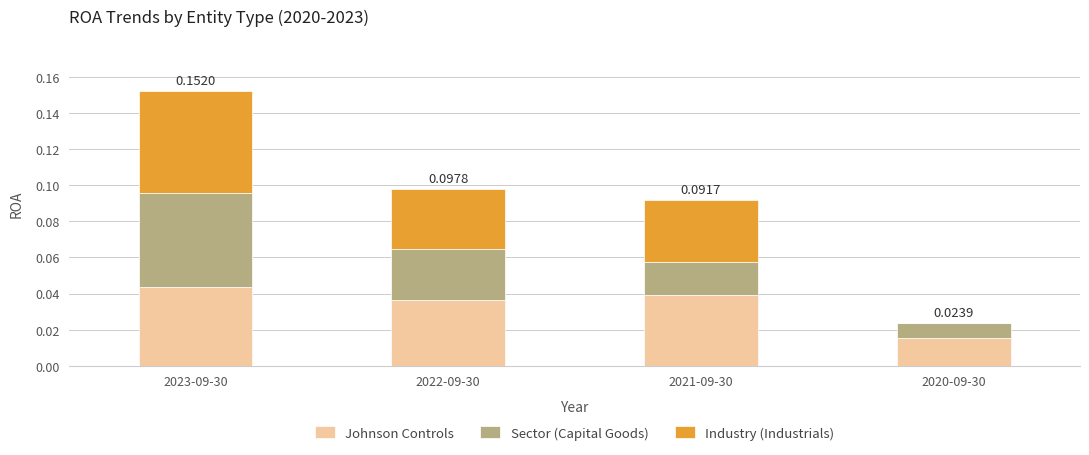

At which category is the sum across all series the highest?

2023-09-30